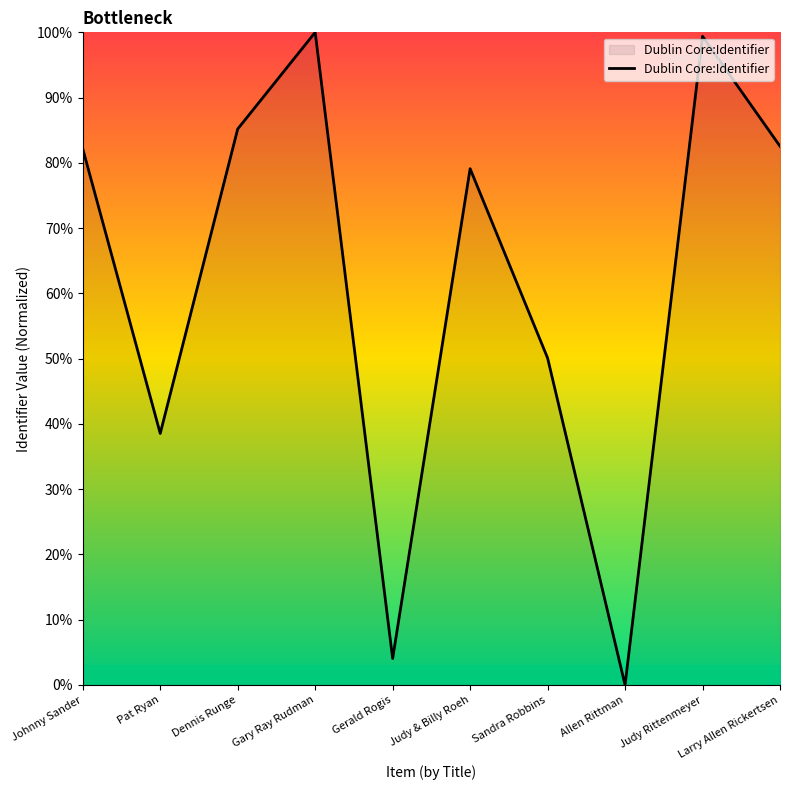

What is the difference between the values at Gerald Rogis and Sandra Robbins?

46.0